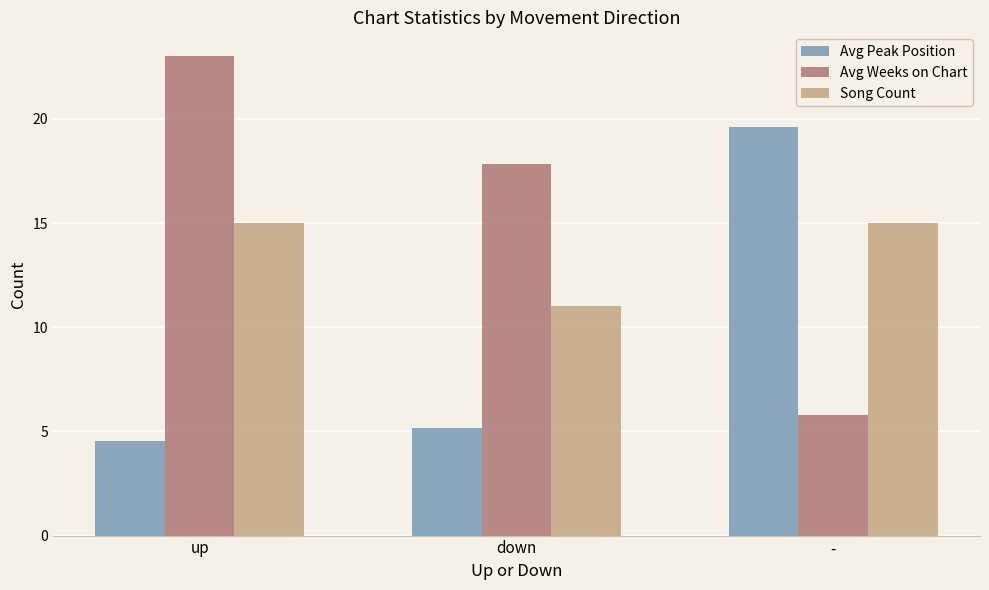

What is the smallest value displayed?

4.5